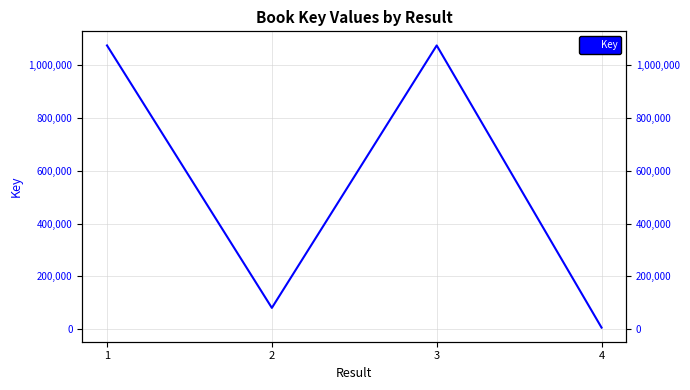

What is the difference between the values at 2 and 4?

74706